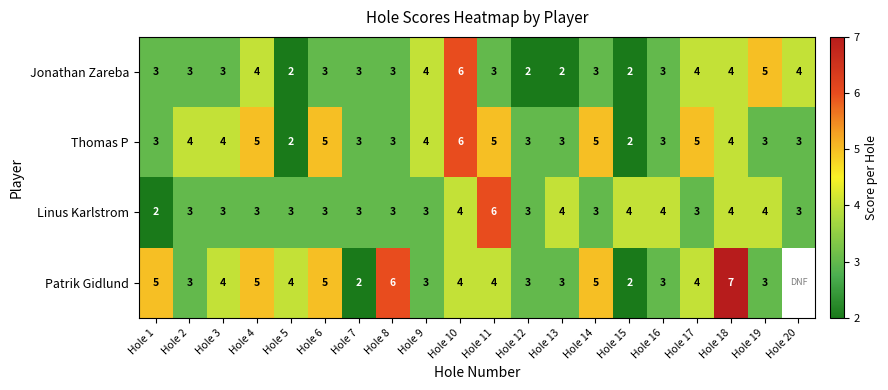

What is the sum of all Thomas P values?

75